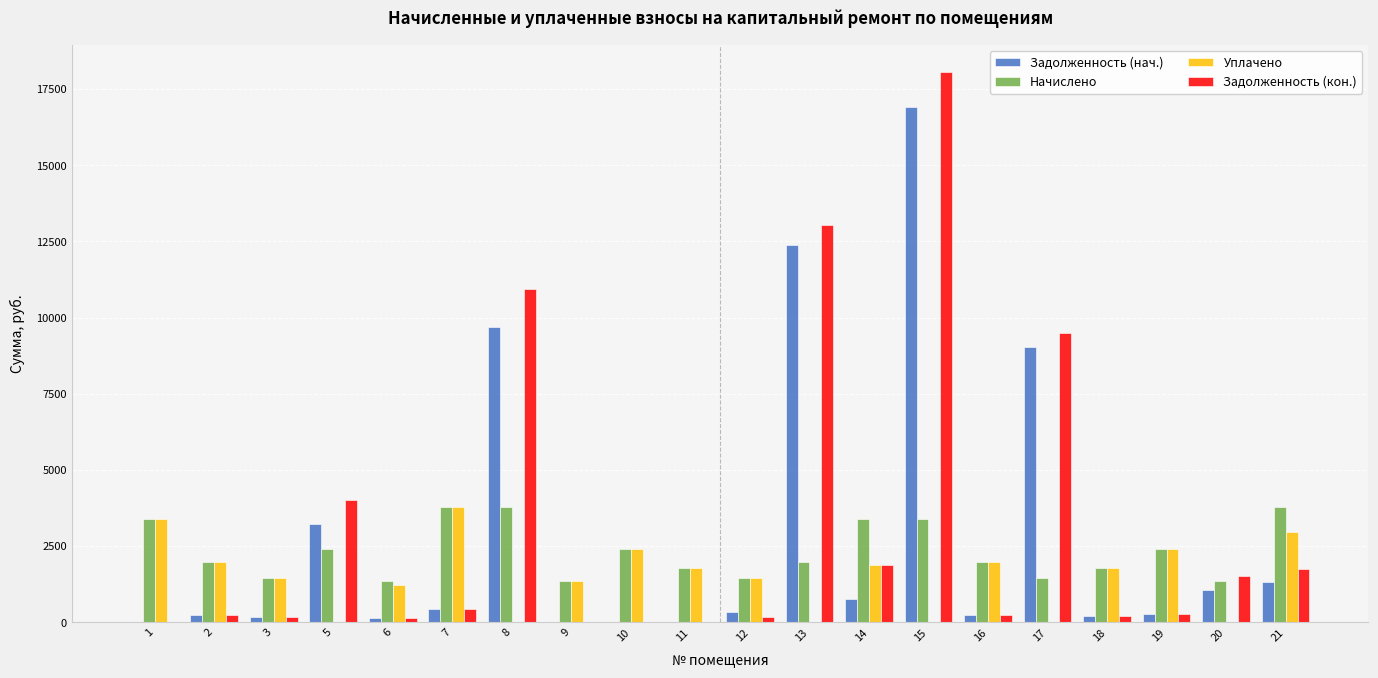

How many data points does each series have?

20